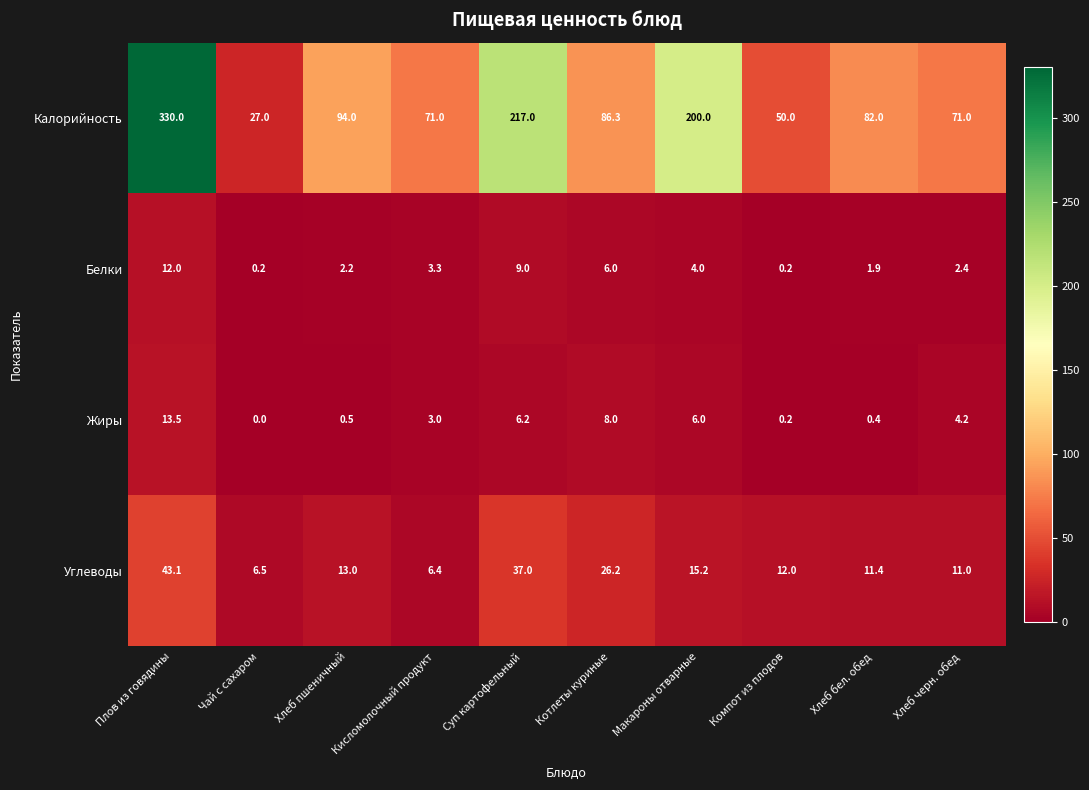

Is it true that Калорийность equals 86.3 at Котлеты куриные?

True